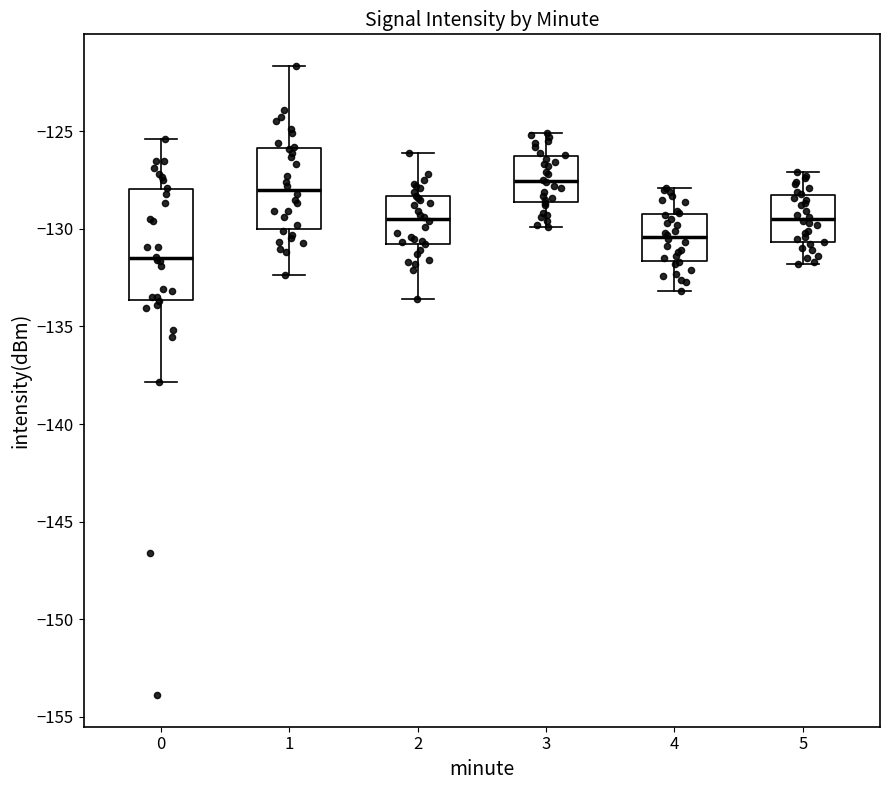

Reading left to right, transcribe this box plot: for each box, give where its median line is, the range the box spans, and where its two whiskers end, as read against the y-axis. The values are not printed on the chart, so give them approximately, as read against the axis.

0: median -131.5, box -133.5 to -128.0, whiskers -138.0 to -125.5
1: median -128.0, box -130.0 to -126.0, whiskers -132.5 to -121.5
2: median -129.5, box -131.0 to -128.5, whiskers -133.5 to -126.0
3: median -127.5, box -128.5 to -126.0, whiskers -130.0 to -125.0
4: median -130.5, box -131.5 to -129.0, whiskers -133.0 to -128.0
5: median -129.5, box -130.5 to -128.0, whiskers -132.0 to -127.0